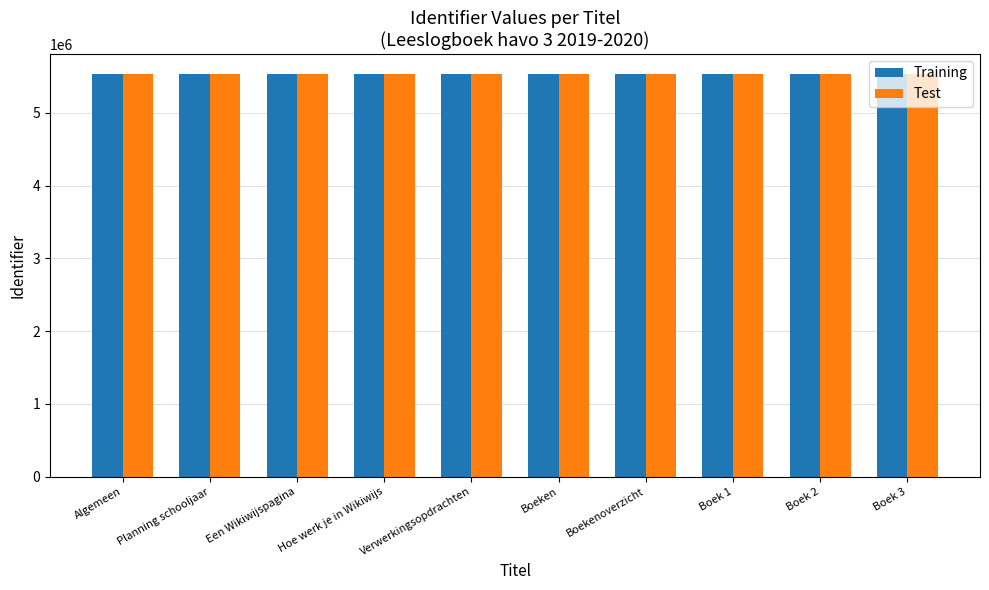

What is the minimum value shown in the chart?

5531954